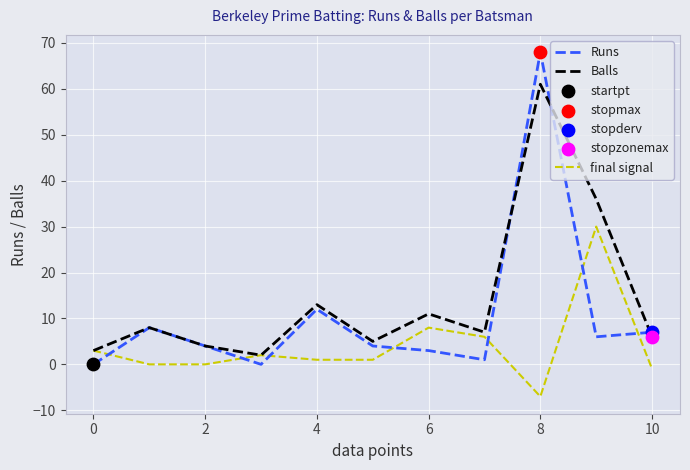

Rank the series by their maximum value, from lowest to highest.

final signal, Balls, Runs